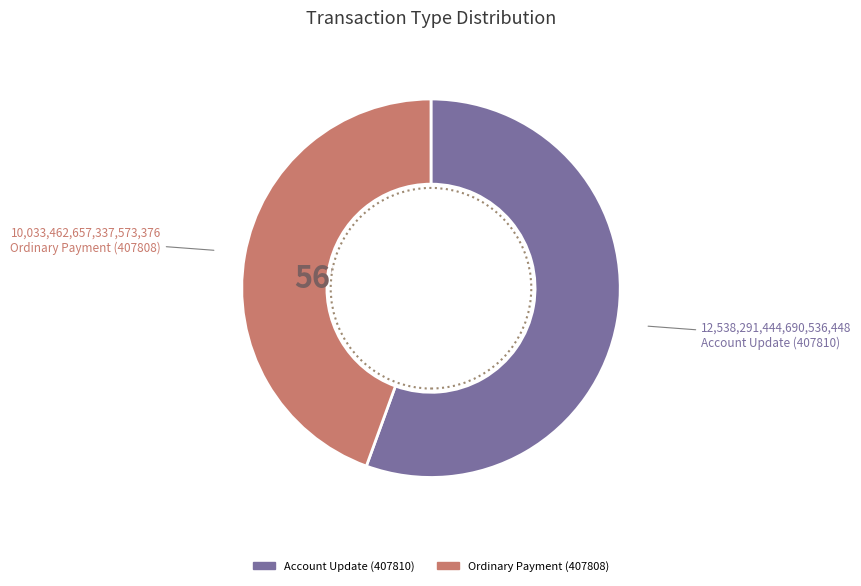

Does Ordinary Payment (407808) represent more than half of the total?

No